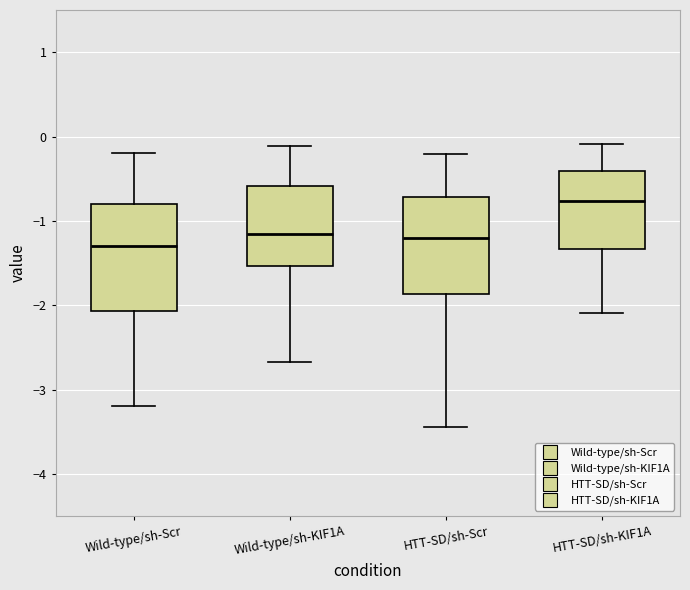

Where is the upper edge of the box for HTT-SD/sh-KIF1A on the y-axis? The values are not printed on the chart, so give them approximately, as read against the axis.

-0.4